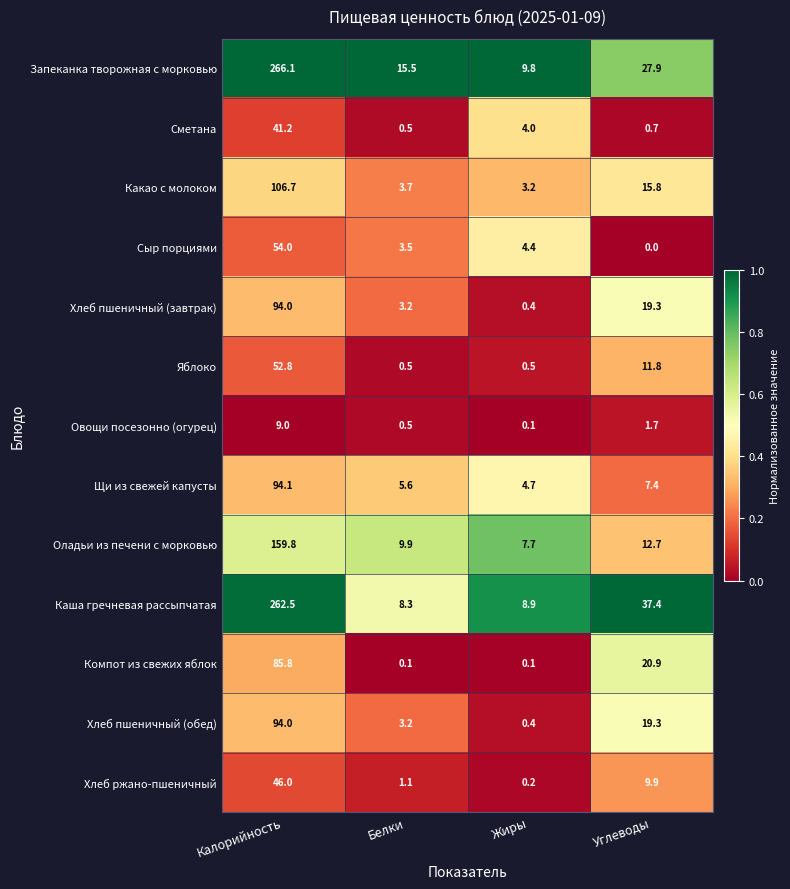

Rank the categories by Сметана value from lowest to highest.

Белки, Углеводы, Жиры, Калорийность